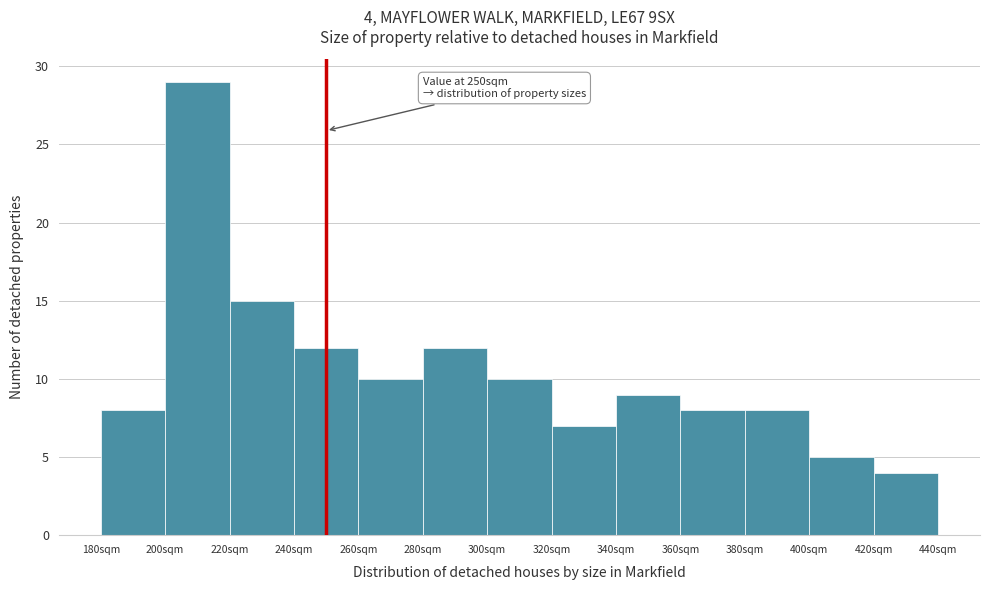

Which range on the x-axis has the tallest bar?

200 to 220